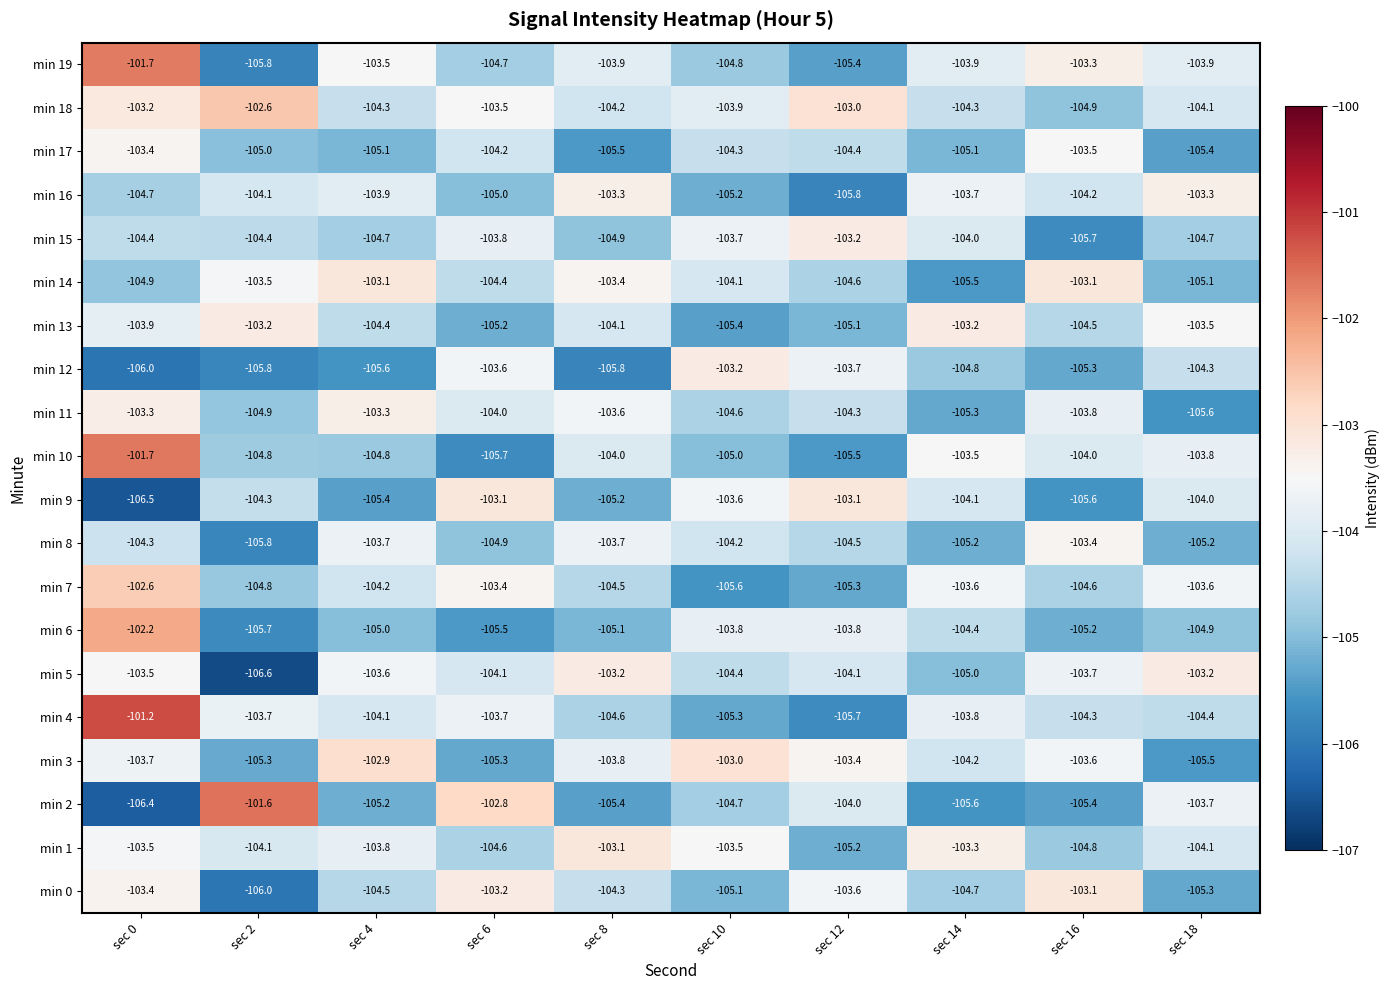

Is it true that min 6 equals -105.2 at sec 16?

True